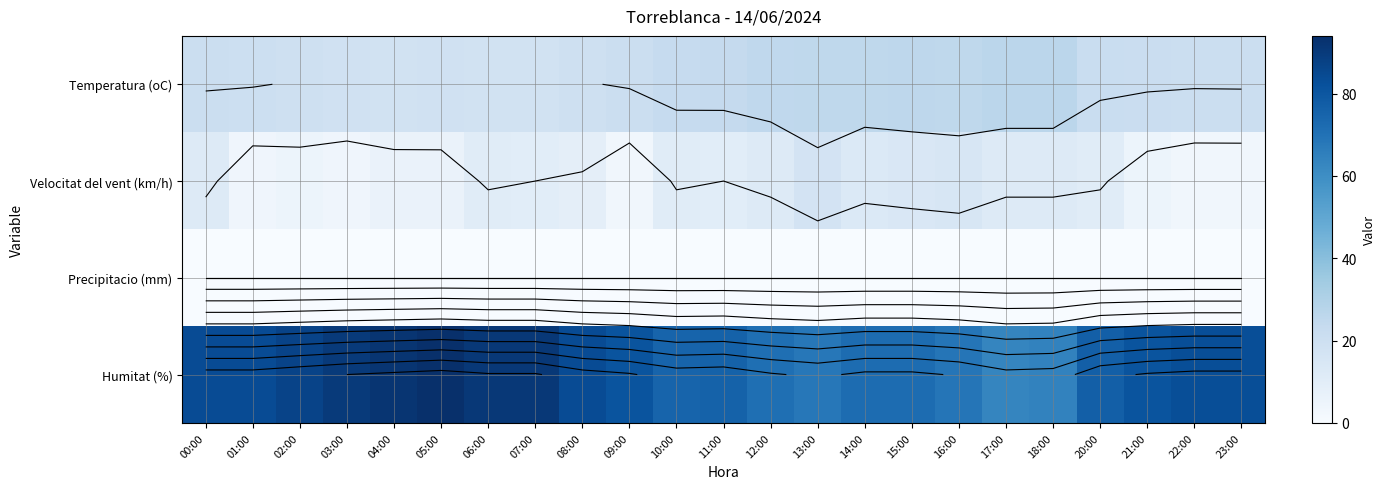

Is the value of Velocitat del vent (km/h) at 00:00 greater than the value of Temperatura (oC) at 22:00?

No